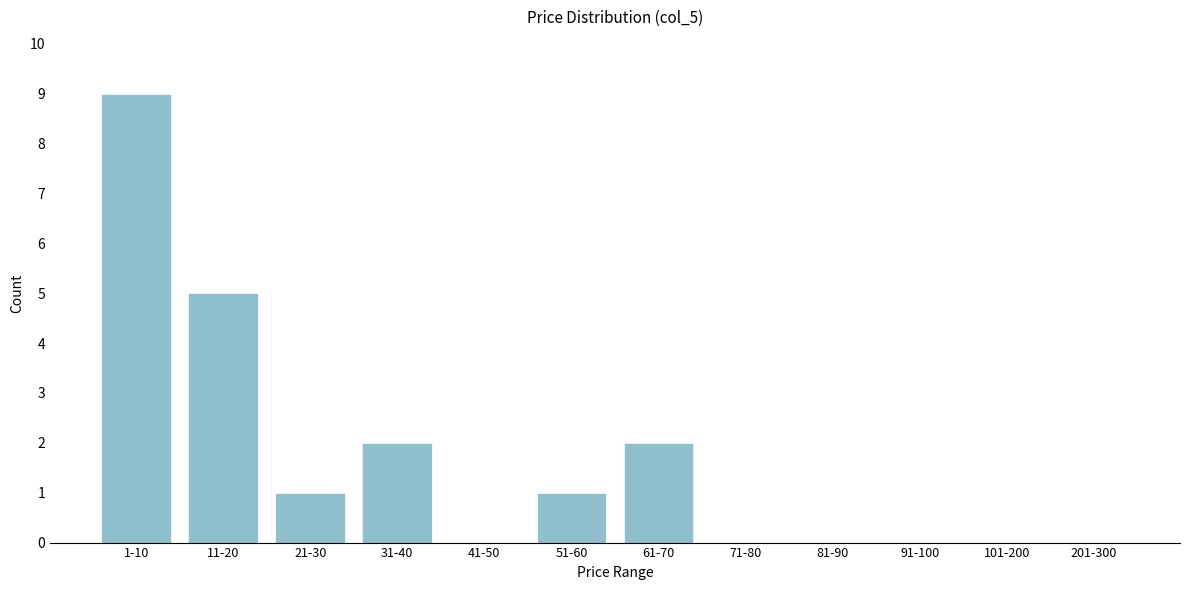

Reading right to left, transcribe all the data shown in this chart.

201-300=0	101-200=0	91-100=0	81-90=0	71-80=0	61-70=2	51-60=1	41-50=0	31-40=2	21-30=1	11-20=5	1-10=9